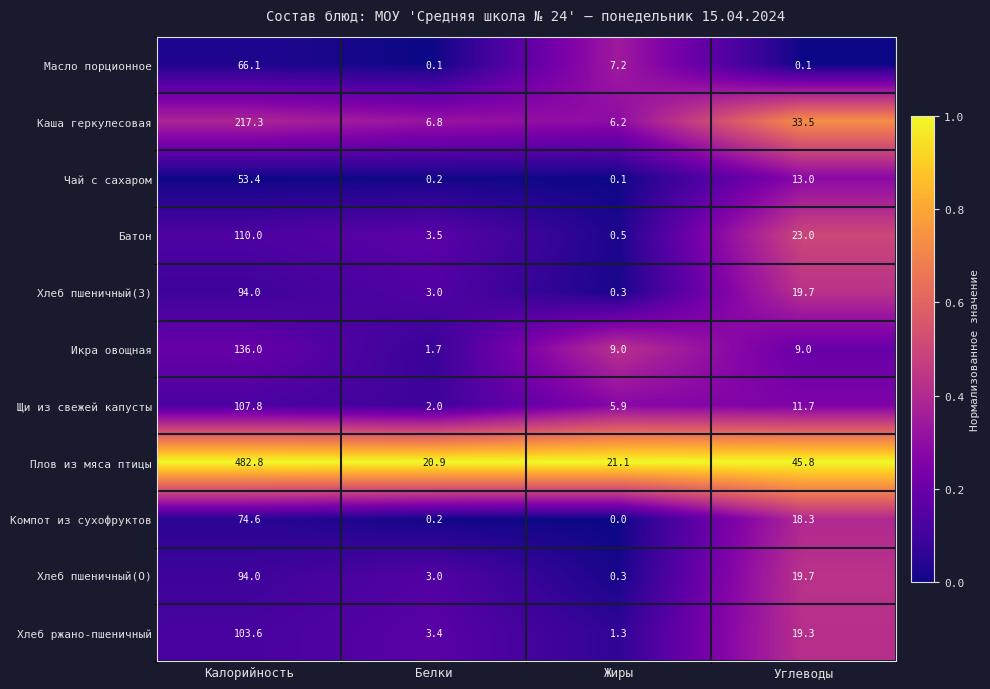

Count the number of categories in the chart.

4